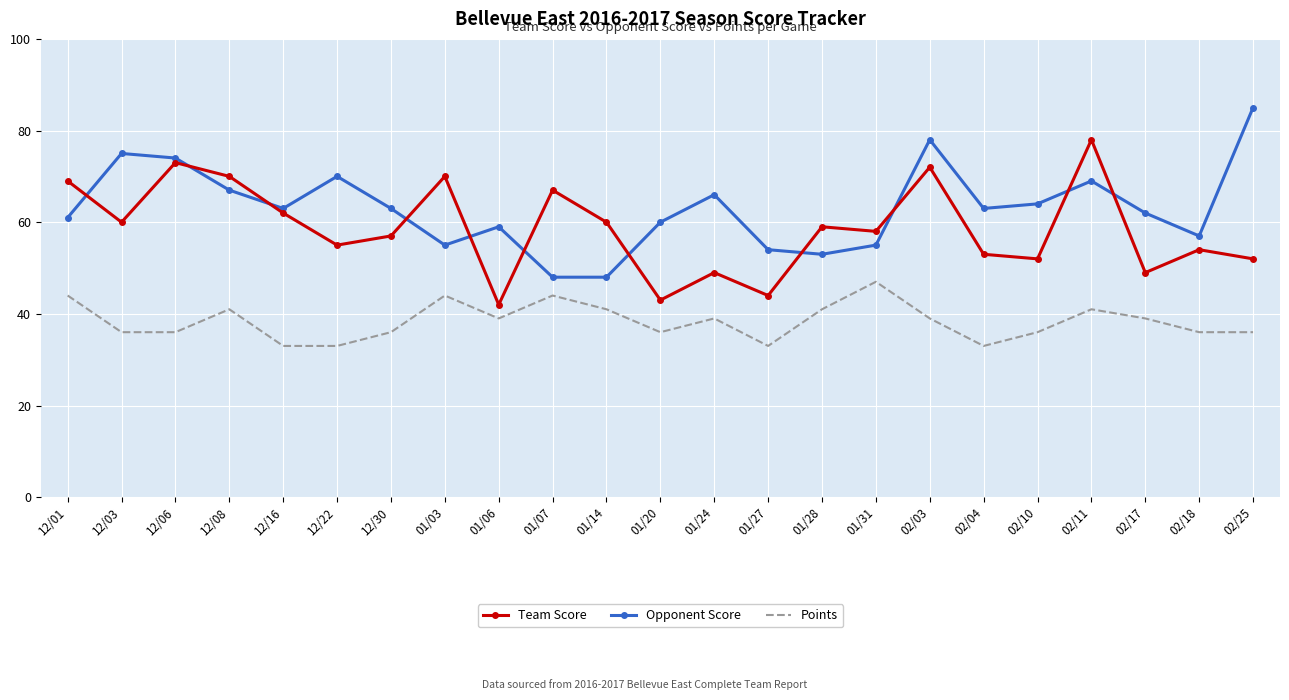

Rank the series at 02/11 from highest to lowest value.

Team Score, Opponent Score, Points